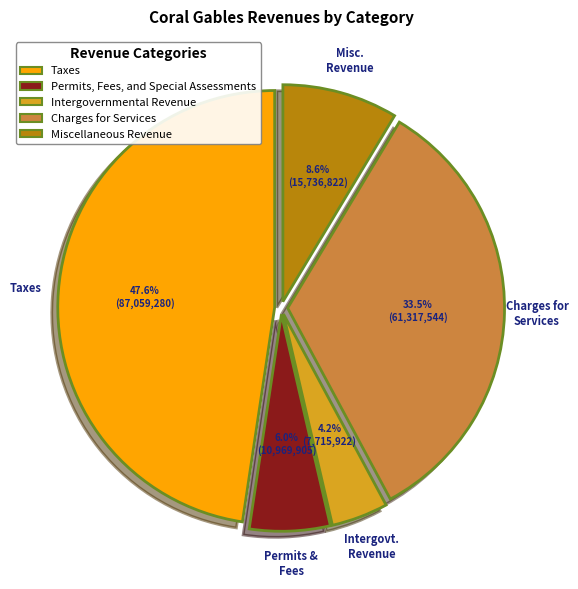

The Taxes slice represents 48% of the pie. True or false?

True